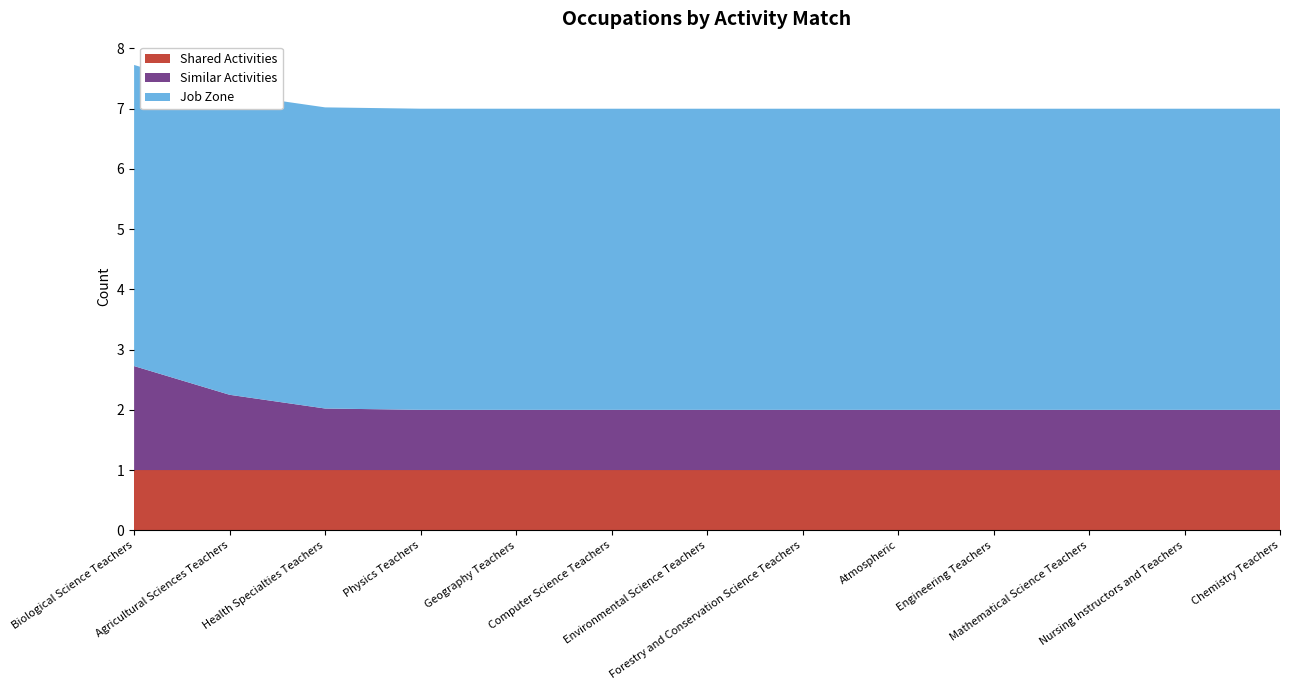

Reading left to right, transcribe all the data shown in this chart.

Shared Activities: 1	1	1	1	1	1	1	1	1	1	1	1	1
Similar Activities: 2	1	1	1	1	1	1	1	1	1	1	1	1
Job Zone: 5	5	5	5	5	5	5	5	5	5	5	5	5